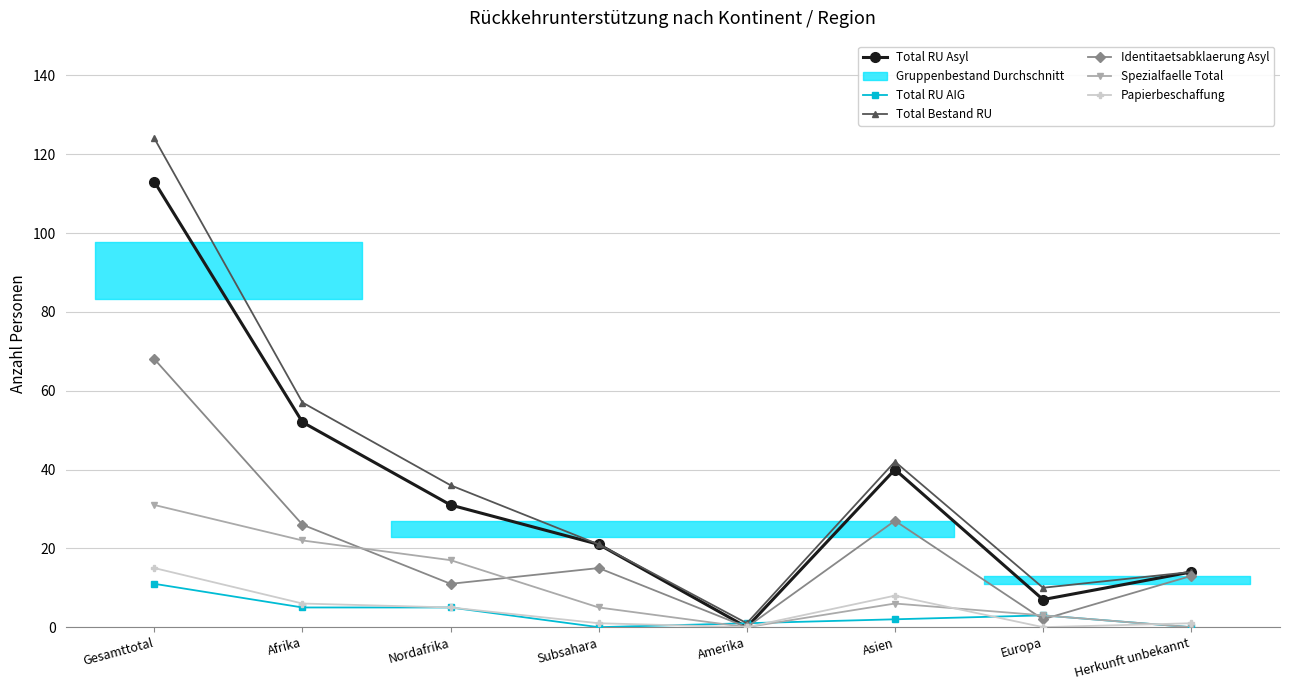

True or false: Identitaetsabklaerung Asyl and Total RU Asyl intersect in this chart.

False